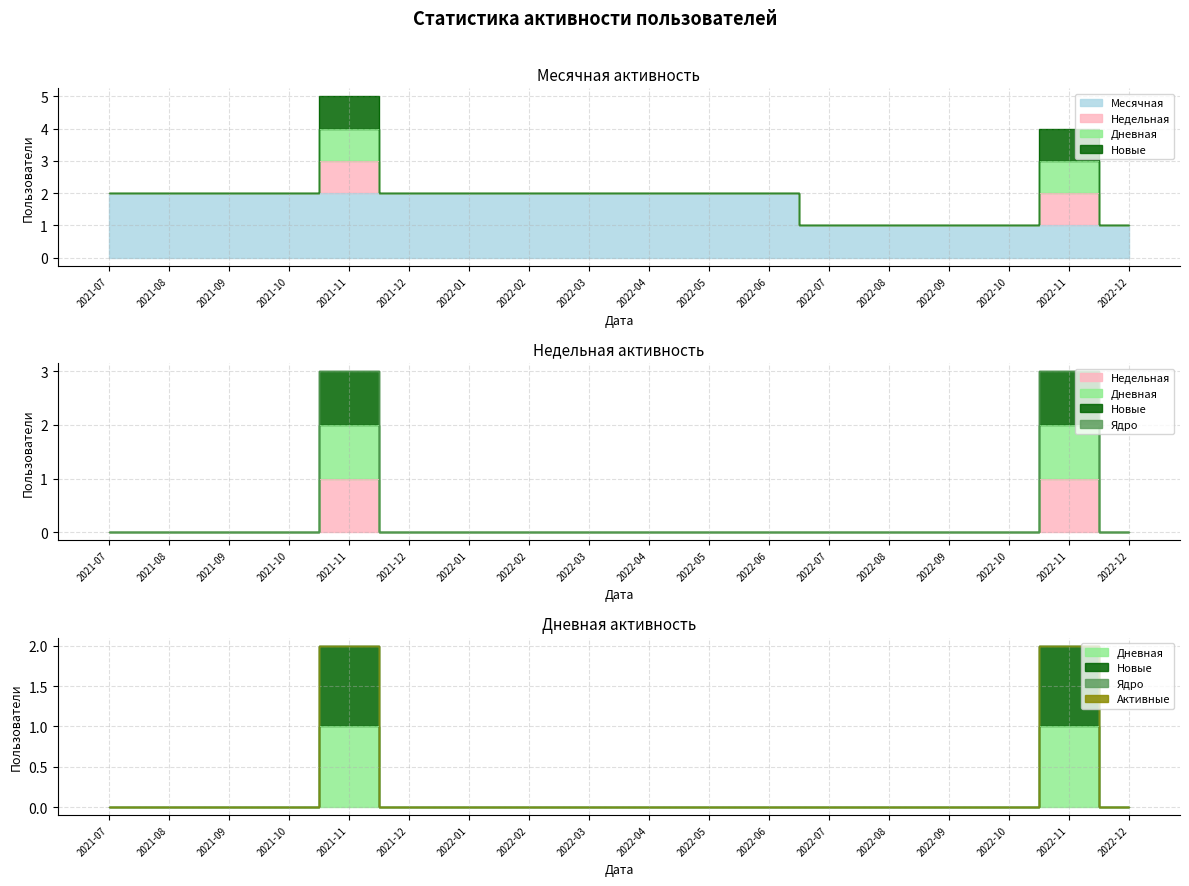

How many categories are shown in the chart?

18